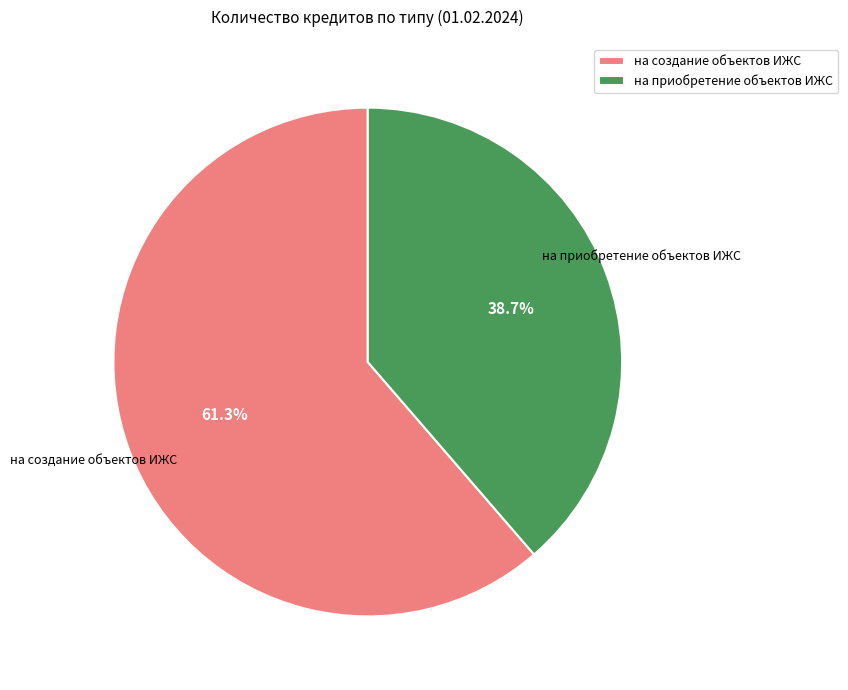

Which category has the smallest portion of the pie?

на приобретение объектов ИЖС